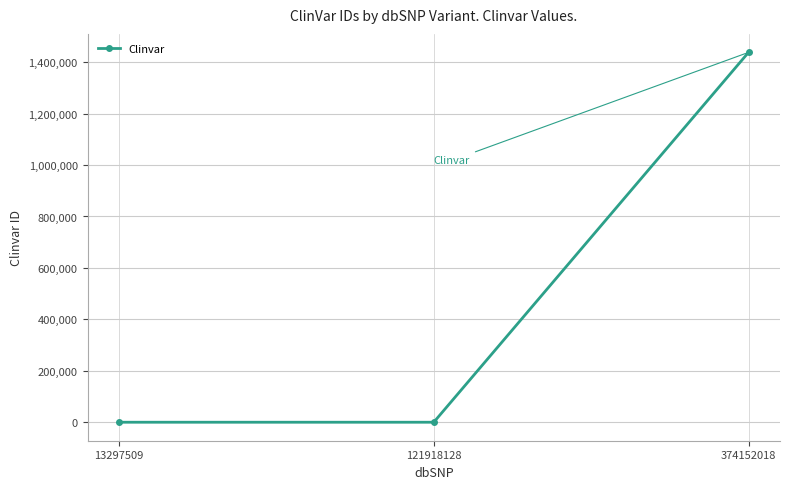

What is the sum of all values?

1438668